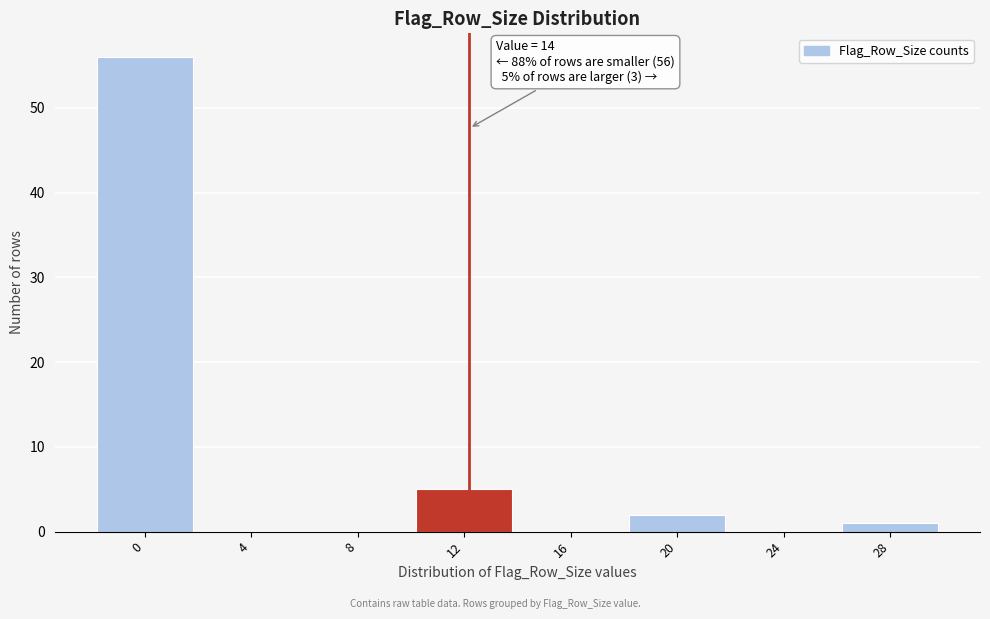

Reading left to right, transcribe all the data shown in this chart.

0=56	4=0	8=0	12=5	16=0	20=2	24=0	28=1